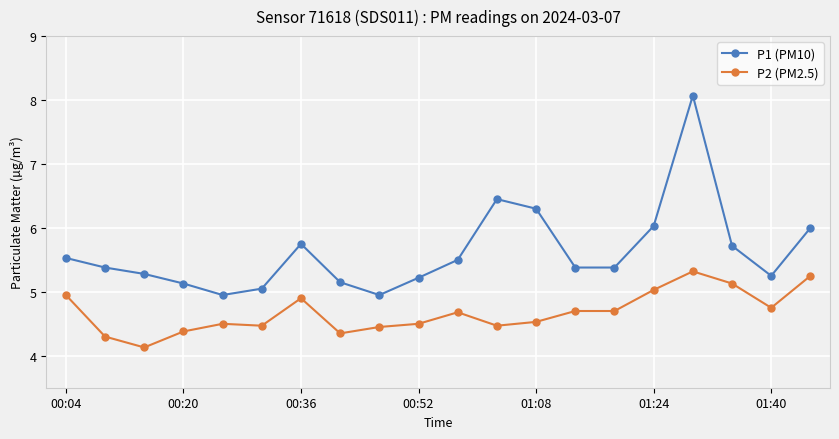

What is the sum of all P2 (PM2.5) values?

93.5